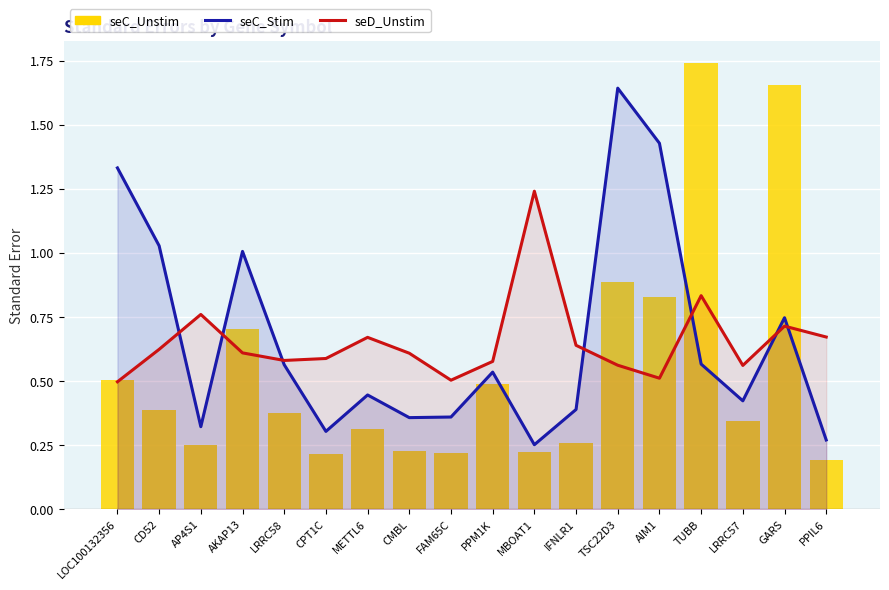

What is the average value of the seD_Unstim series?

0.7